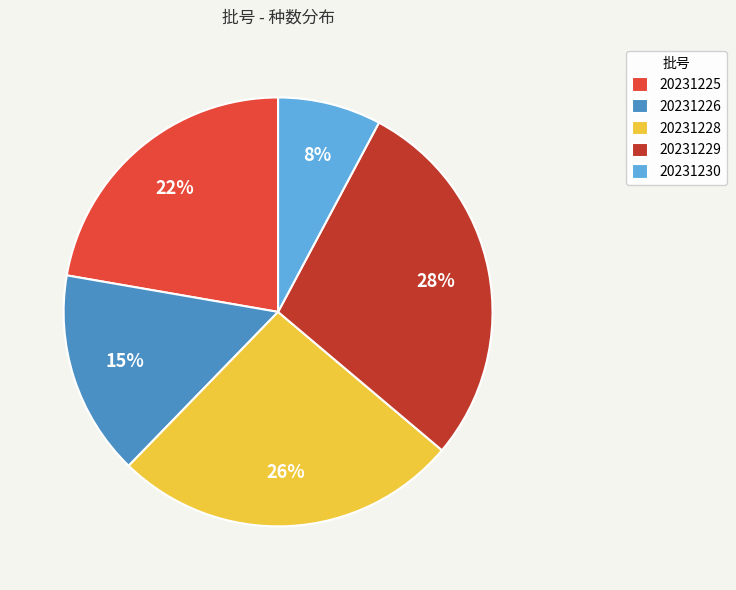

Which has a higher value, 20231228 or 20231226?

20231228